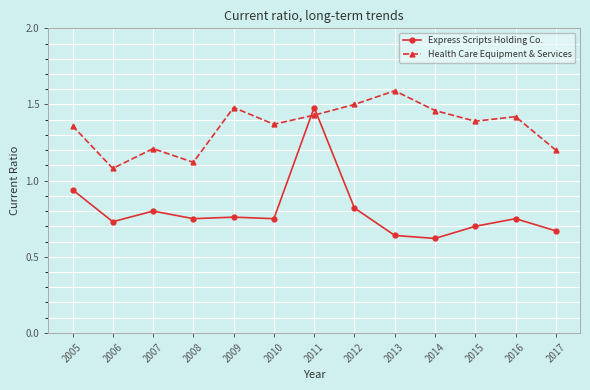

In Express Scripts Holding Co., how many points are lower than both neighbors (excluding endpoints)?

4